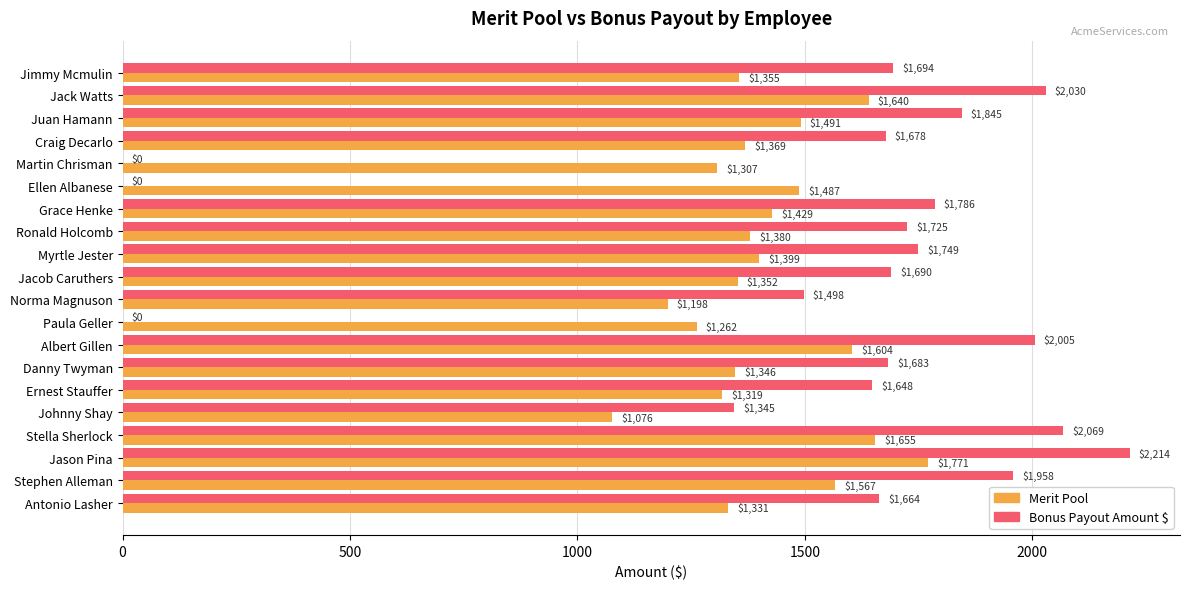

The value of Merit Pool at Ronald Holcomb is 647.6. True or false?

False